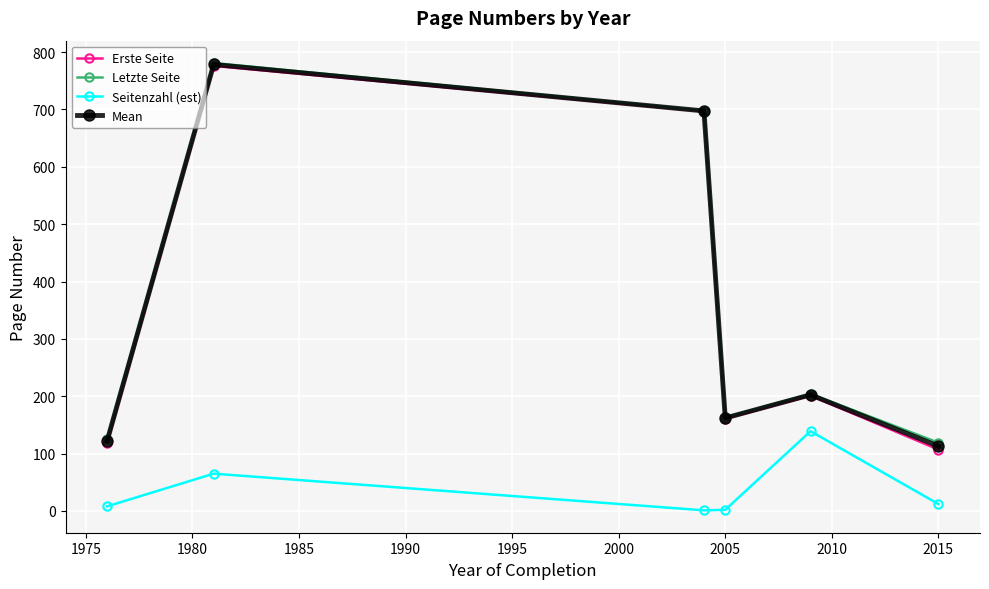

What is the greatest value displayed?

781.0